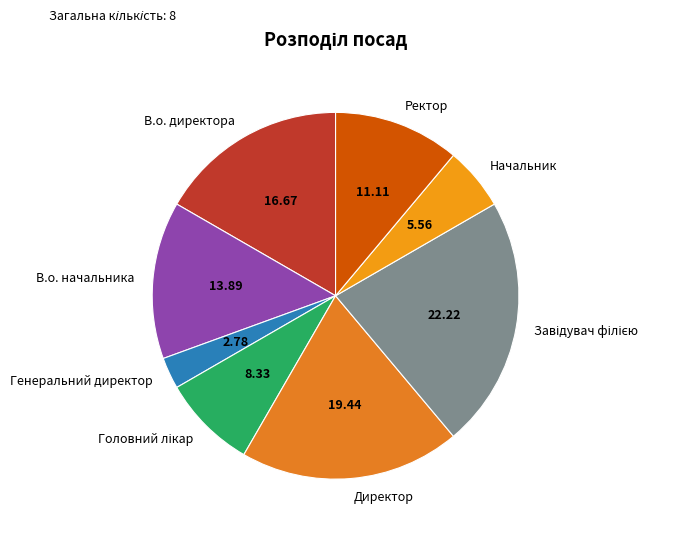

How many slices are in this pie chart?

8